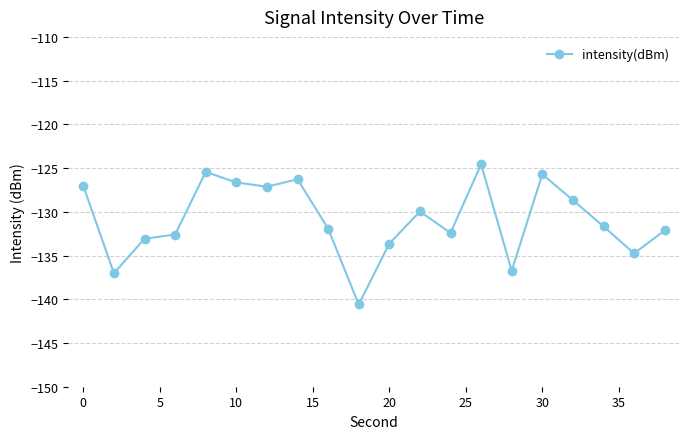

How many lines are shown in the chart?

1